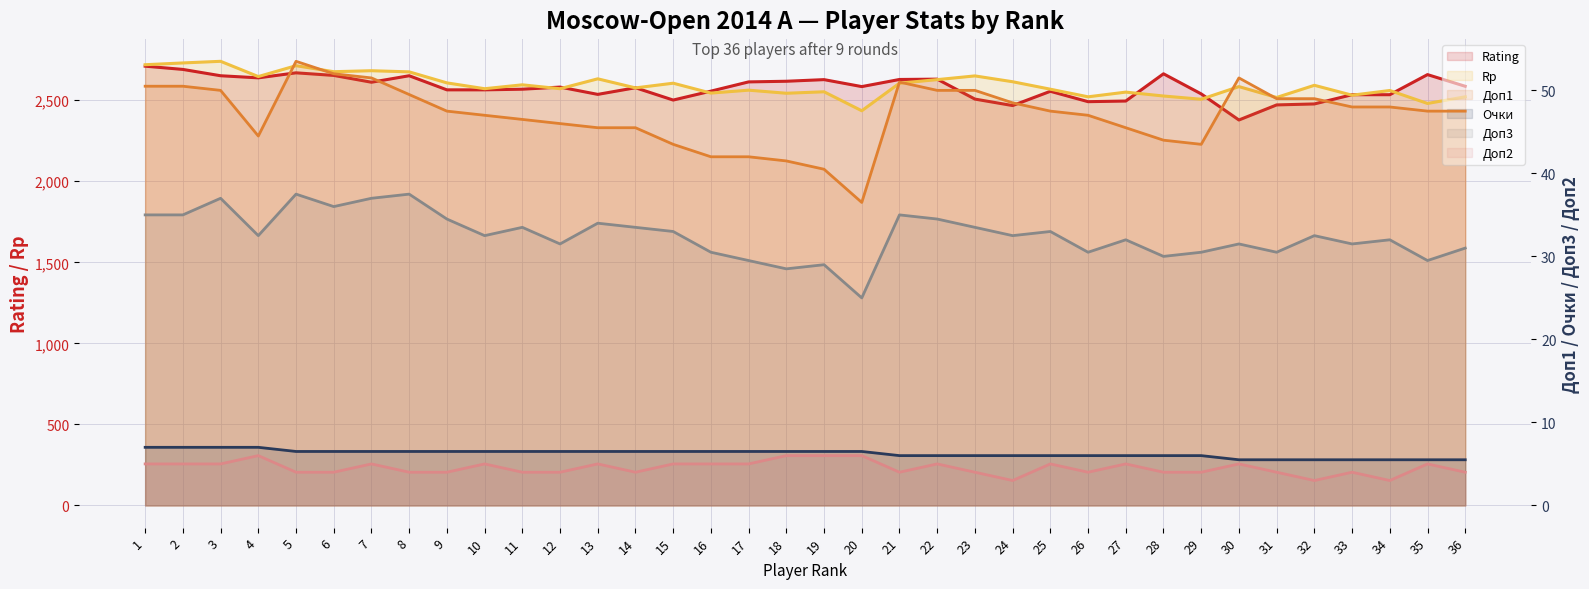

What is the minimum value for Rp (line)?

2435.0